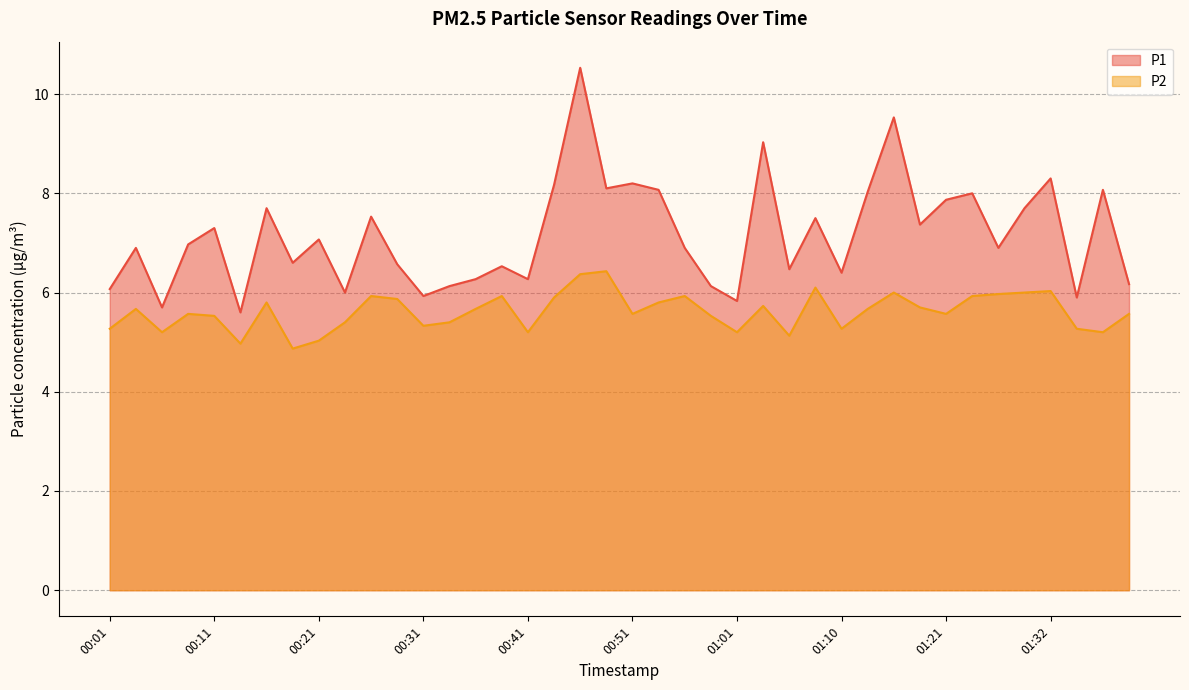

The P1 series shows 8.1 at 00:48. True or false?

True